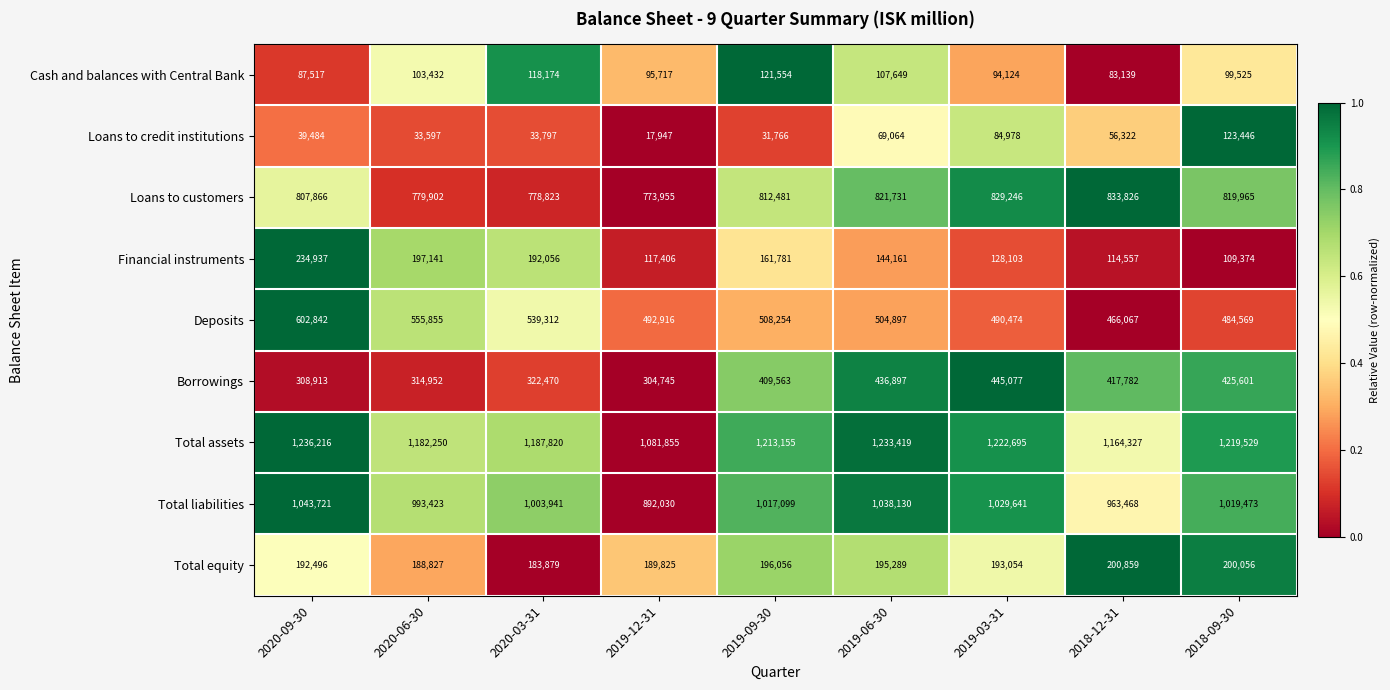

What is the sum of all Deposits values?

4645186